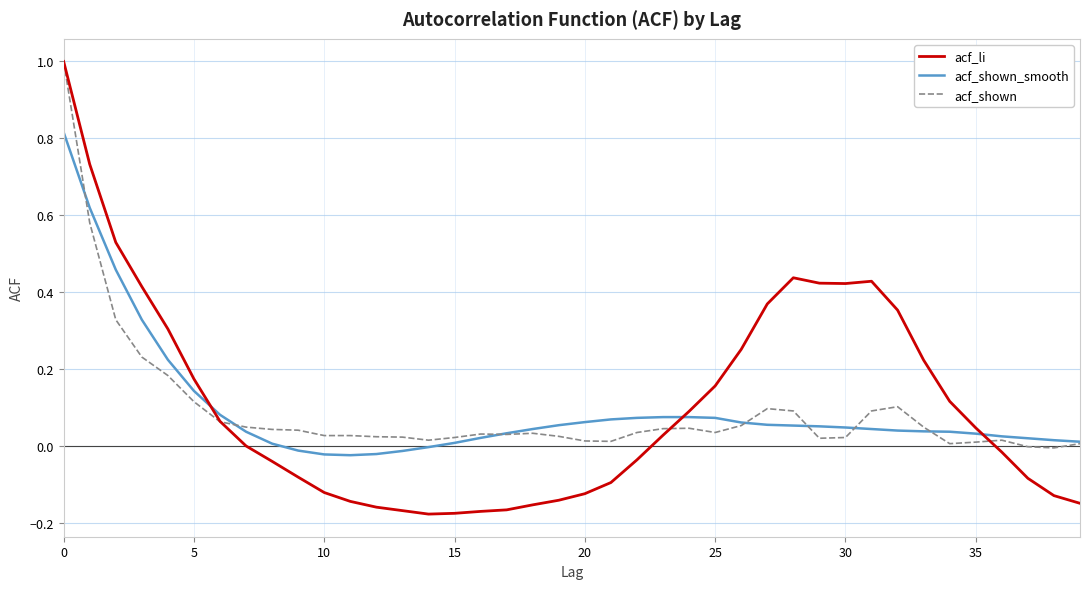

What is the greatest value displayed?

1.0